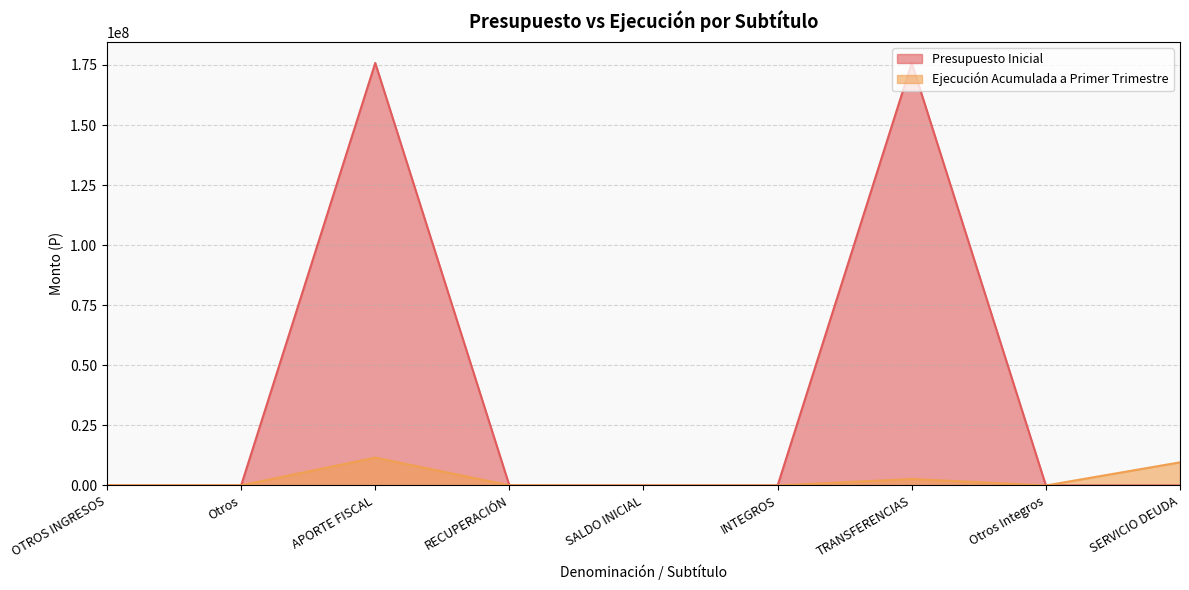

How many positive values does the Ejecución Acumulada a Primer Trimestre series have?

6